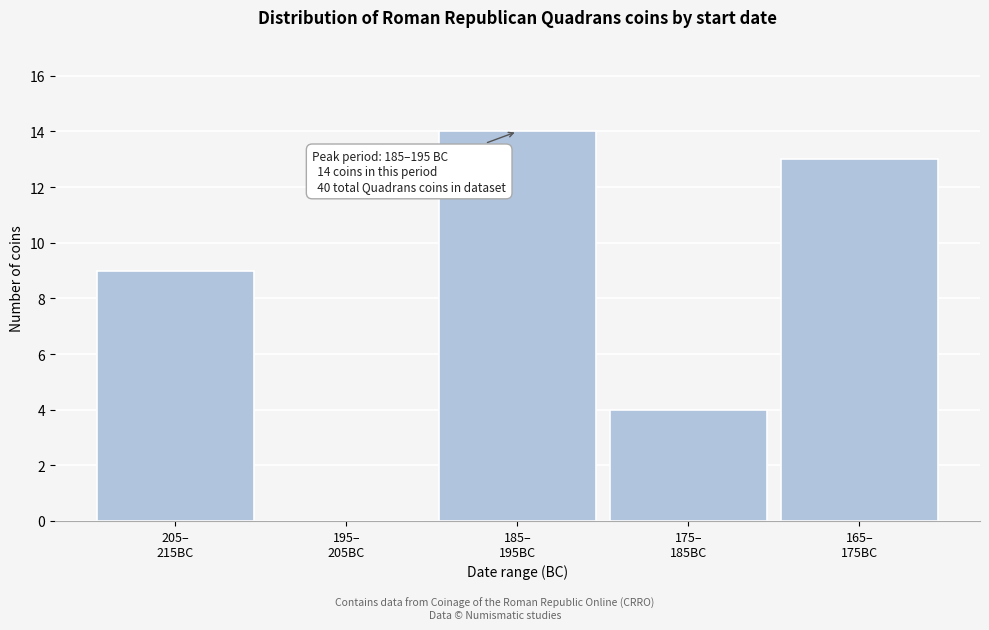

What is the greatest value displayed?

14